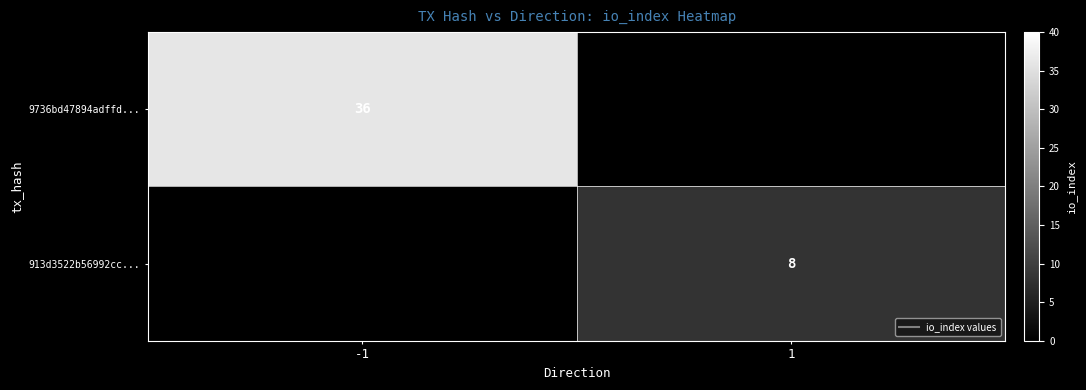

At how many categories does at least one series exceed 25?

1